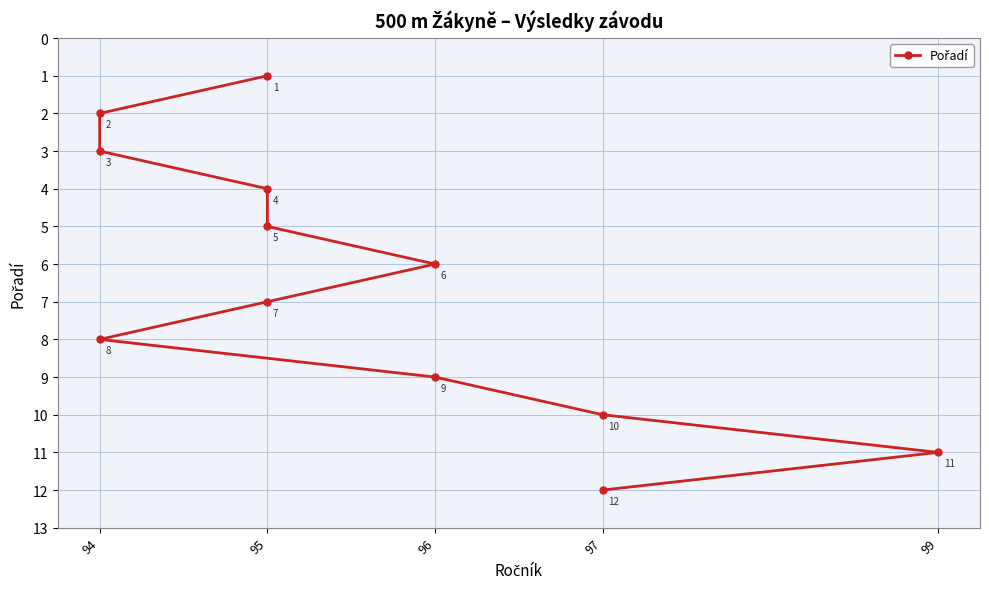

The value at 94 is 3. True or false?

False